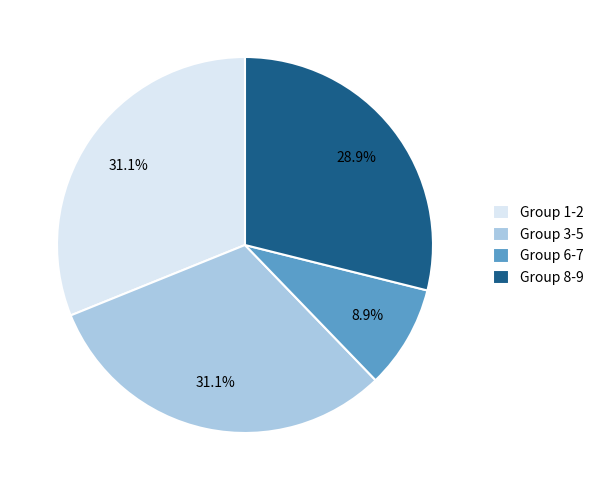

Combined, what portion of the pie is Group 6-7 and Group 3-5?

40.0%